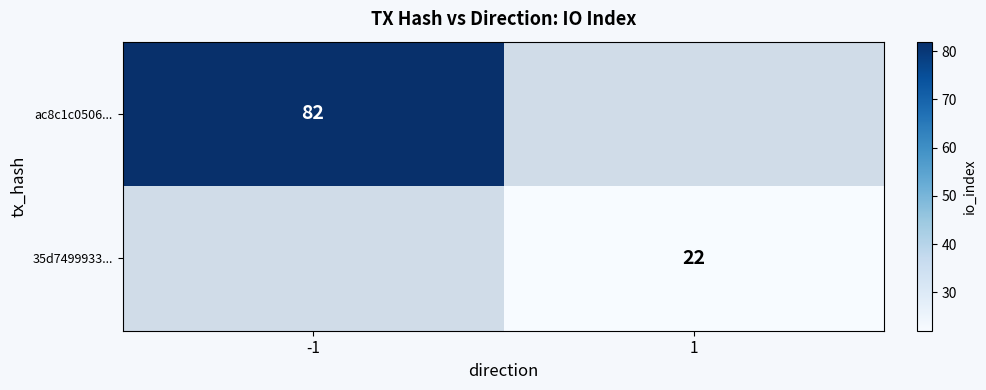

The 35d7499933... series shows 36 at 1. True or false?

False